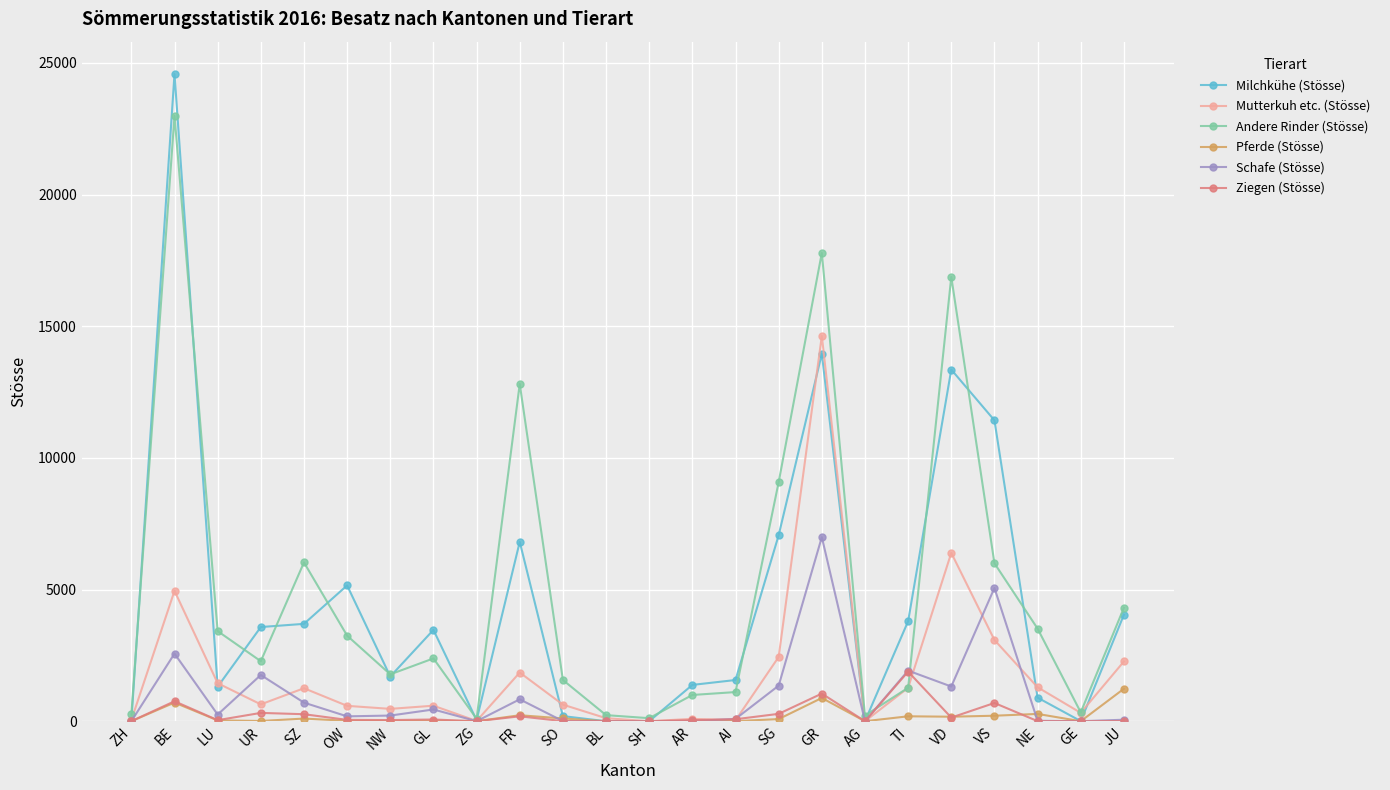

What is the label of the 1st point from the left?

ZH